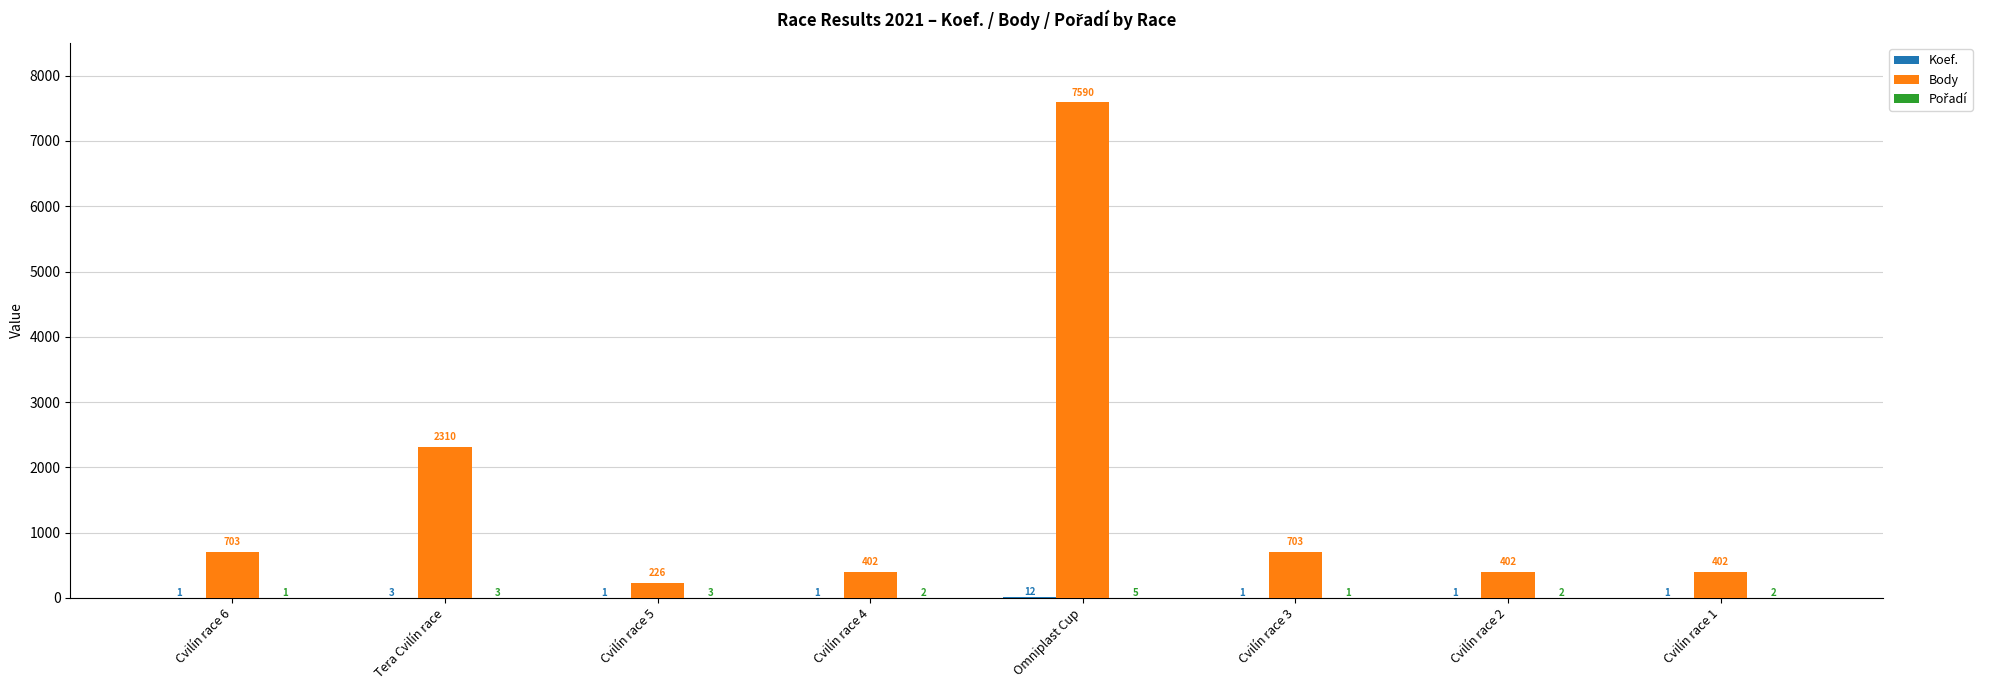

What is the average value of the Body series?

1592